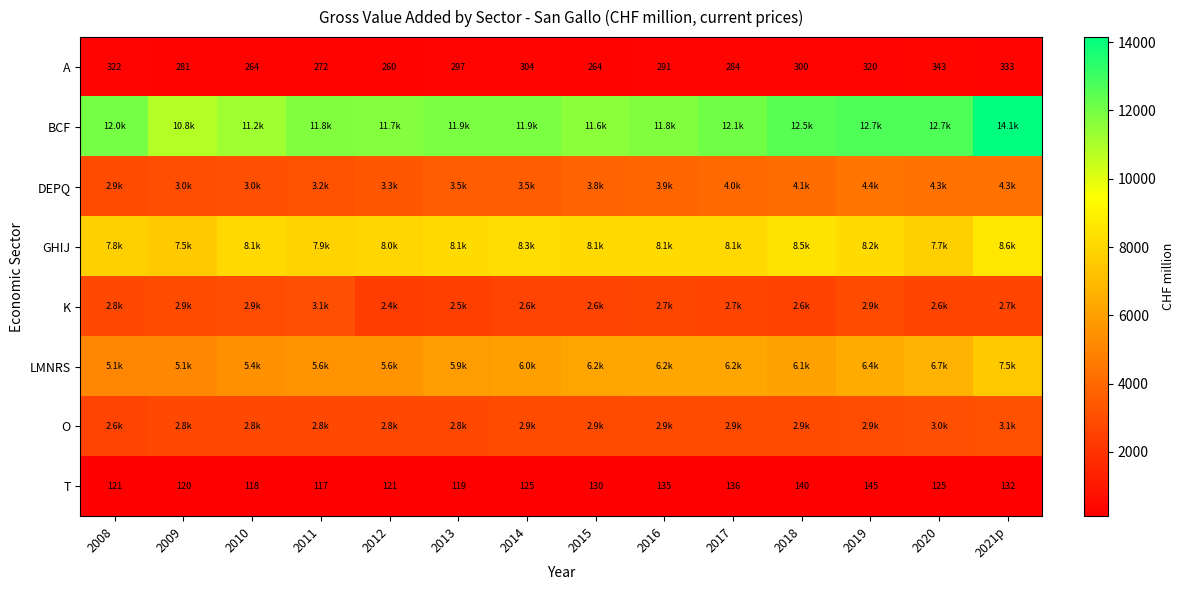

Rank the series at 2008 from highest to lowest value.

BCF, GHIJ, LMNRS, DEPQ, K, O, A, T